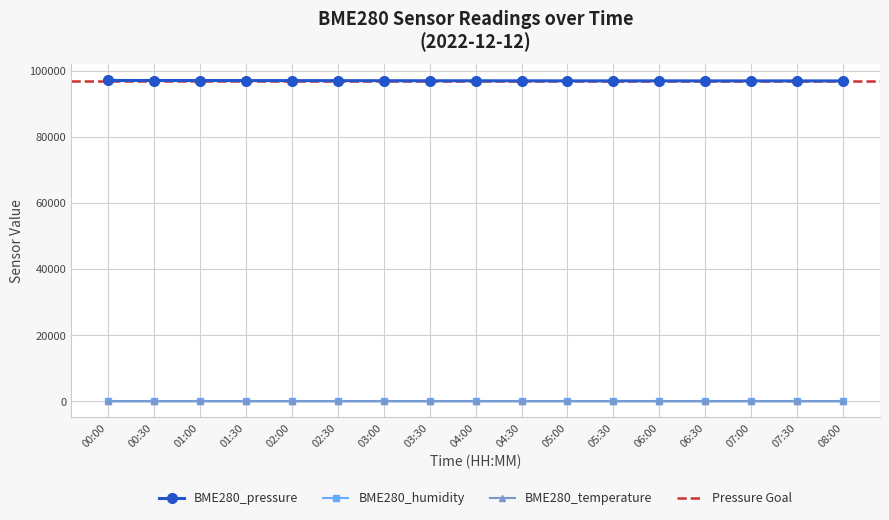

The BME280_pressure series shows 97077.3 at 02:00. True or false?

True